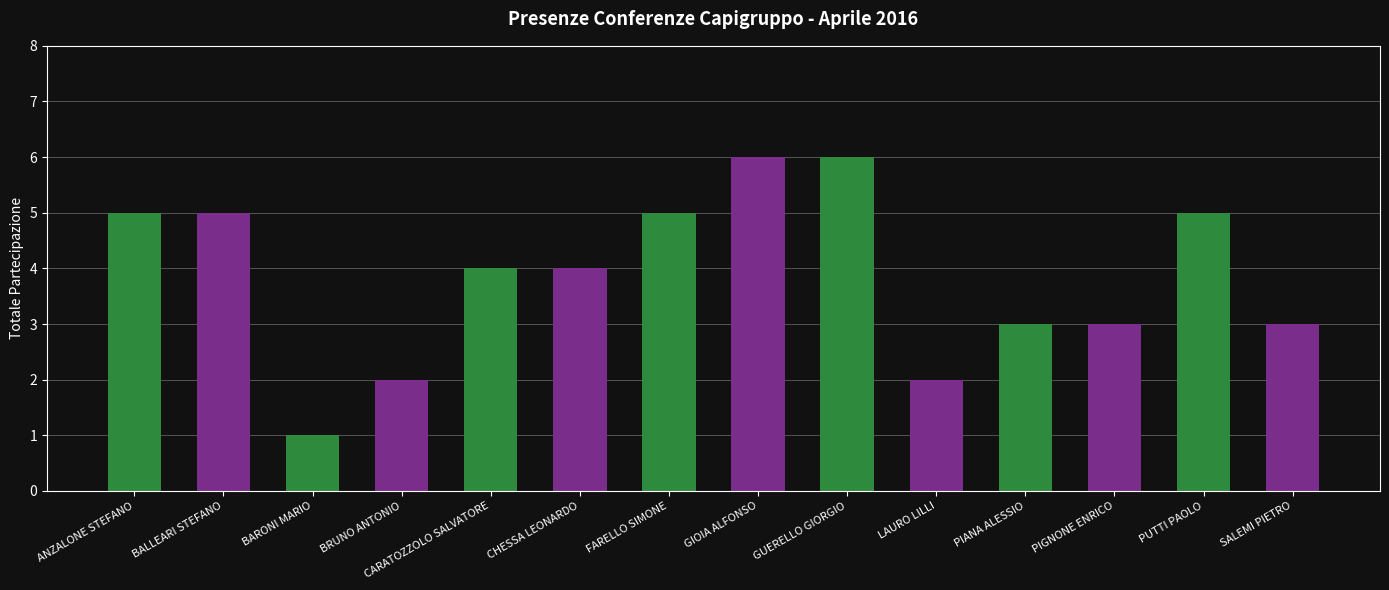

What is the label of the 8th bar from the left?

GIOIA ALFONSO